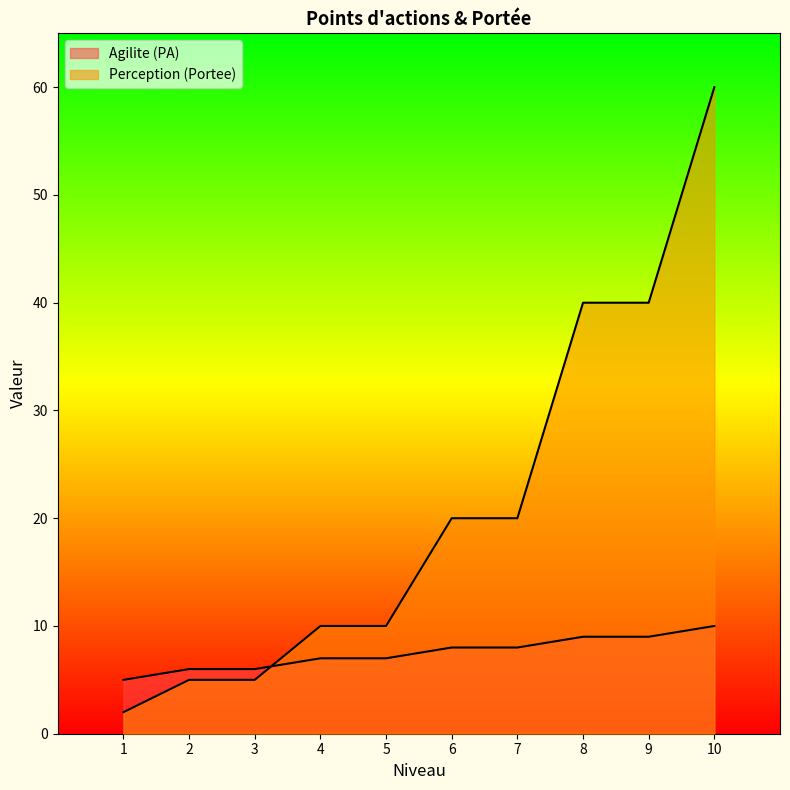

At which label is Agilite (PA) closest to 7?

4